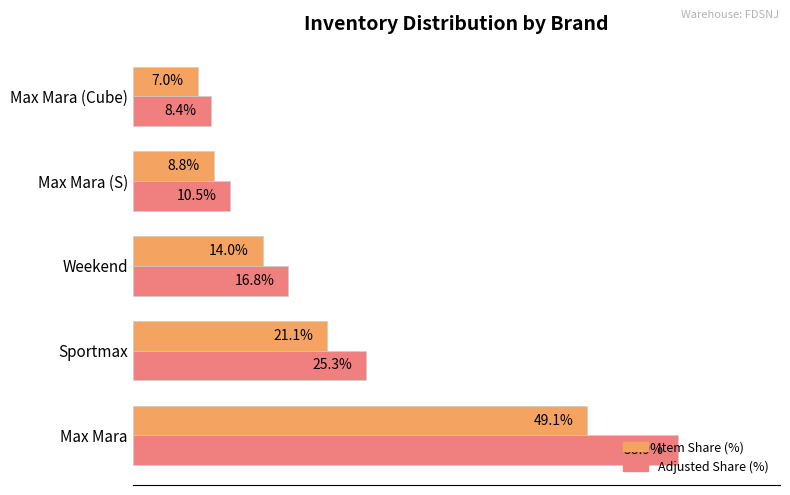

Which category has the lowest value in the Adjusted Share (%) series?

Max Mara (Cube)